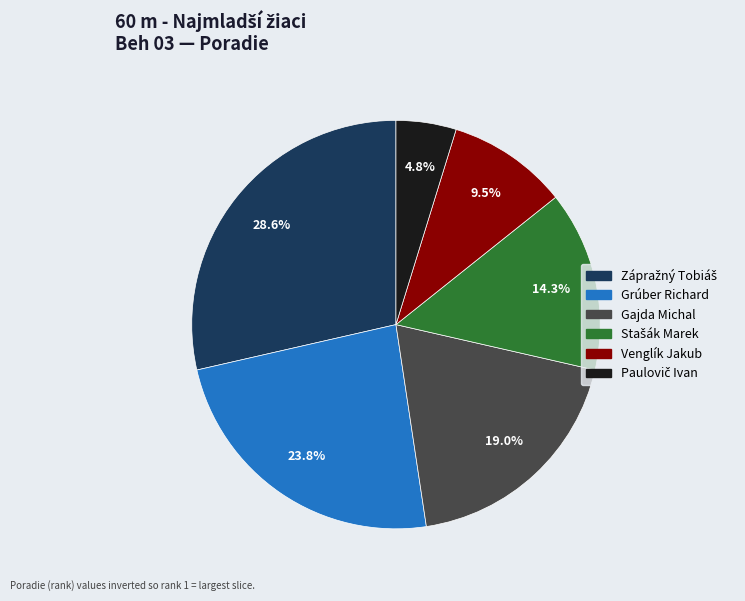

Is Gajda Michal the majority of the pie?

No